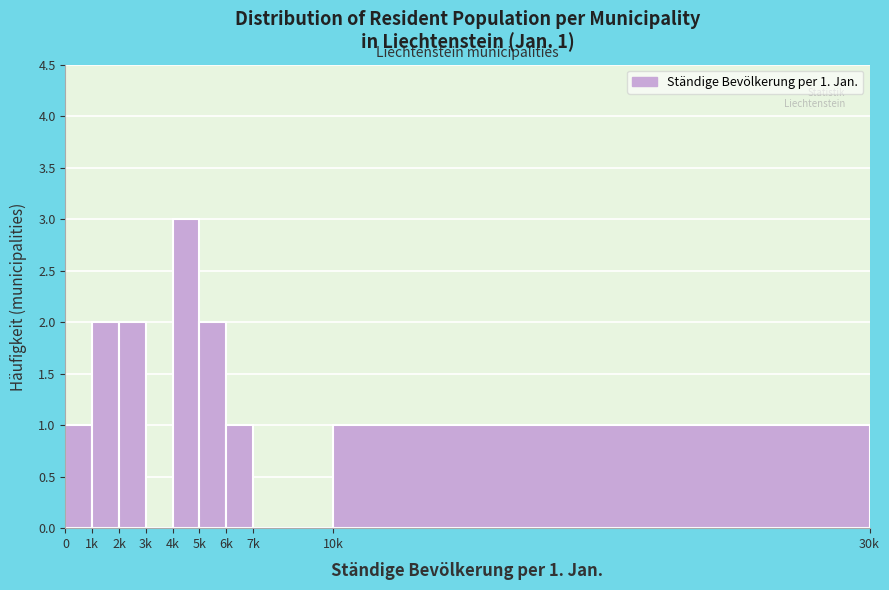

Reading left to right, transcribe all the data shown in this chart.

0=1	1k=2	2k=2	3k=0	4k=3	5k=2	6k=1	7k=0	10k=1